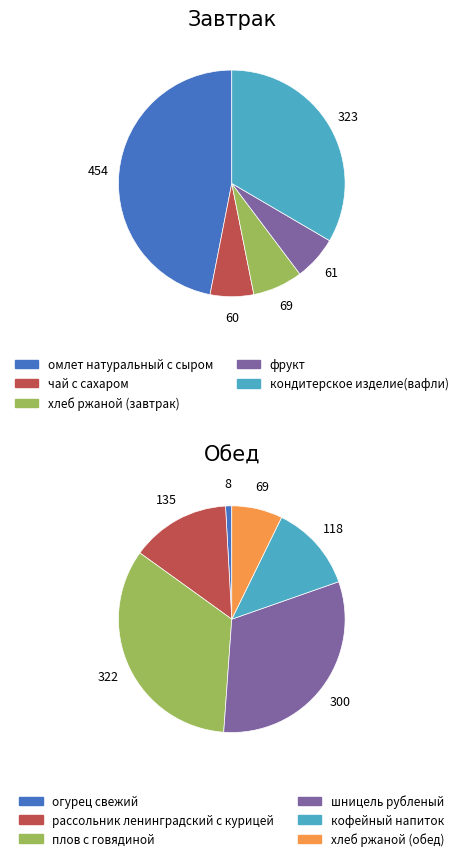

Does чай с сахаром account for over 50% of the chart?

No